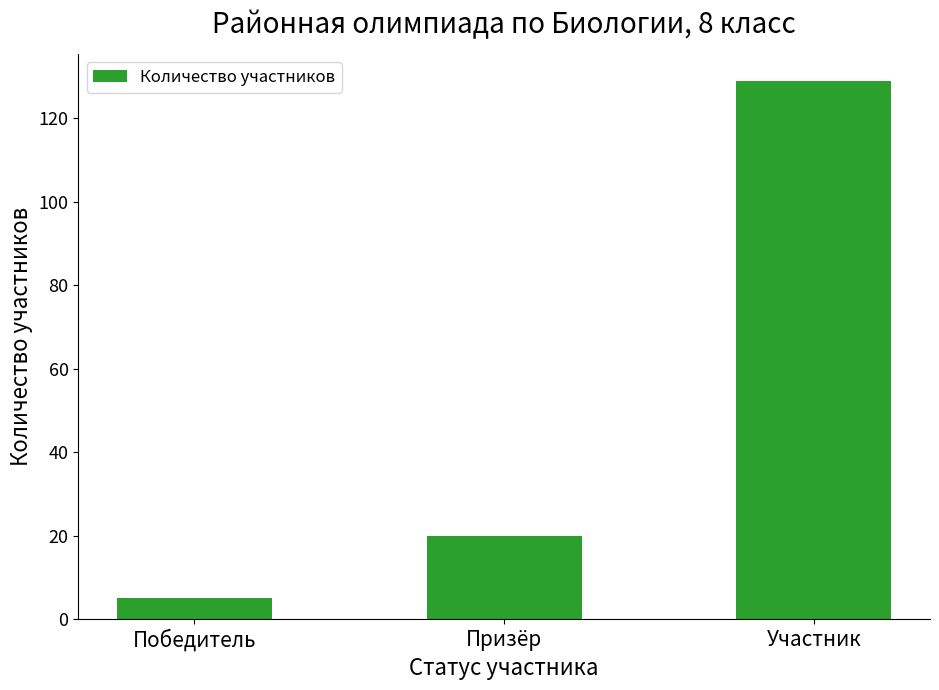

What is the average value?

51